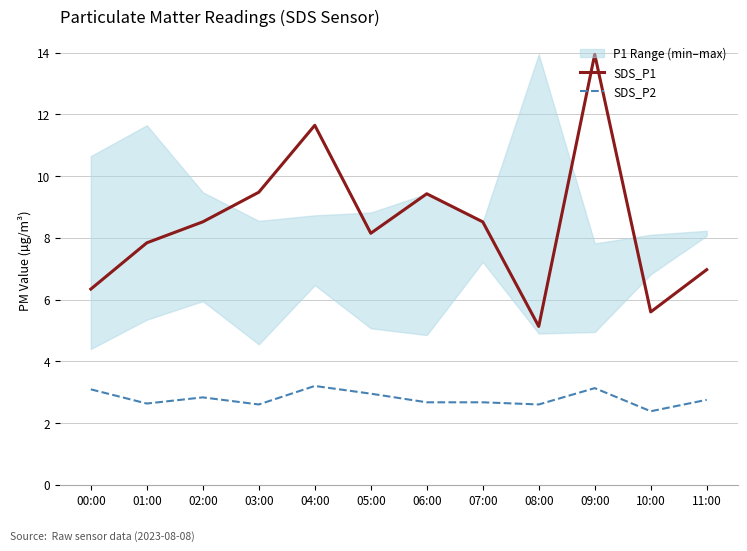

What is the total value across all series at 05:00?

11.1